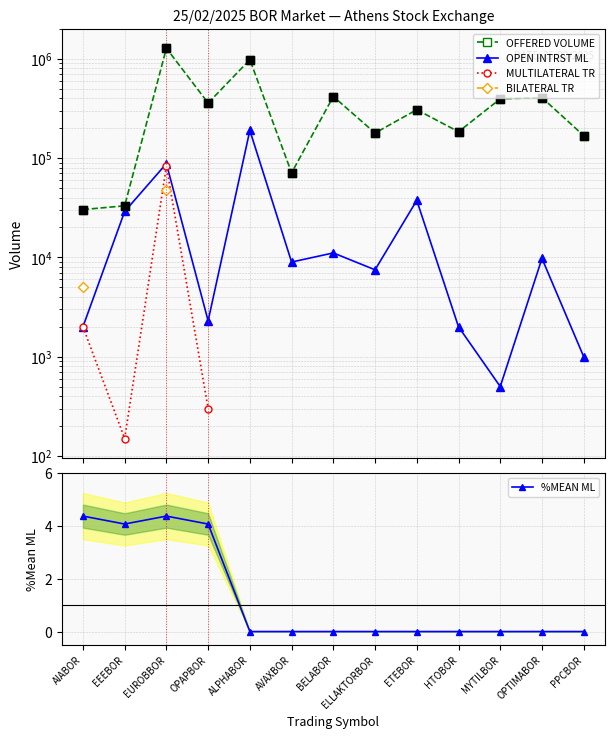

Is the value of OPEN INTRST ML at MYTILBOR greater than the value of MULTILATERAL TR at ALPHABOR?

No